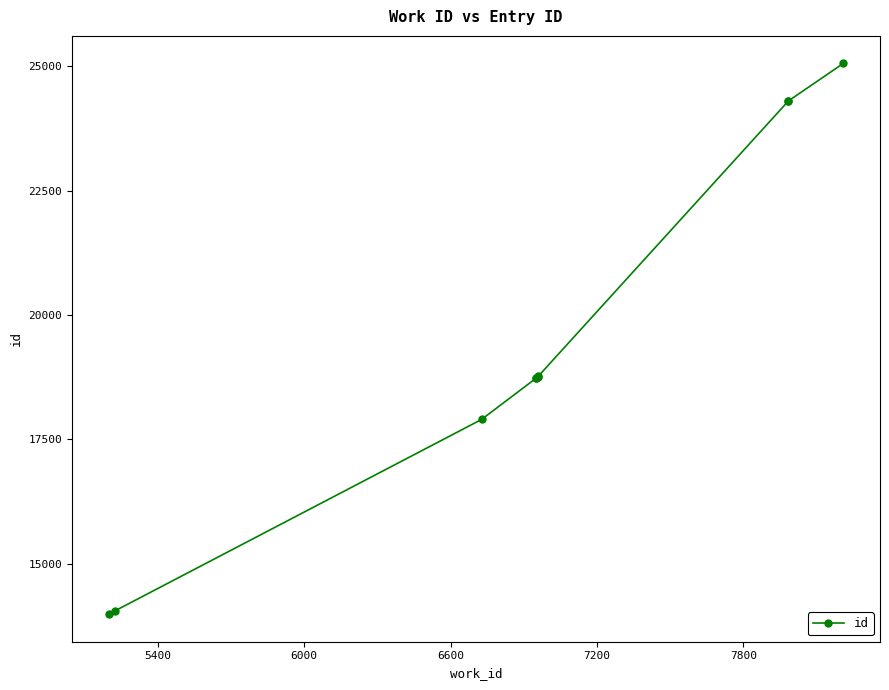

The chart shows a value of 13773 at 8. True or false?

False